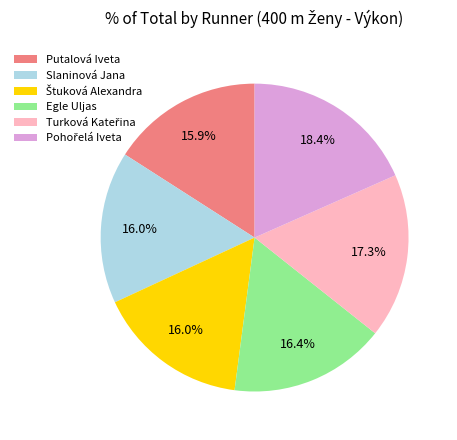

Count the number of slices in the pie.

6